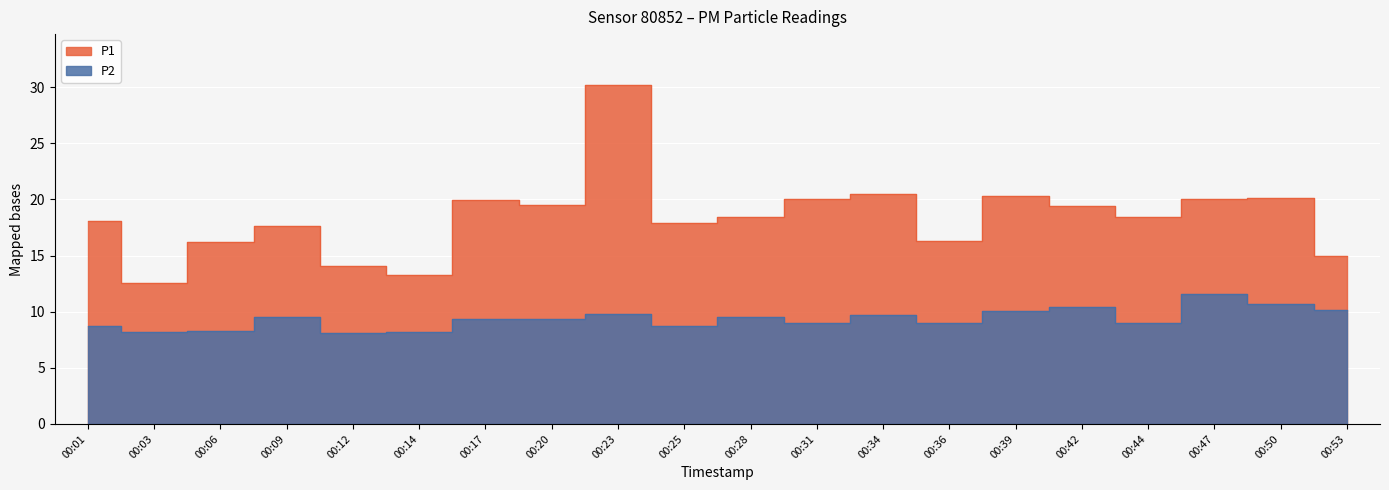

In P2, how many points are lower than both neighbors (excluding endpoints)?

6